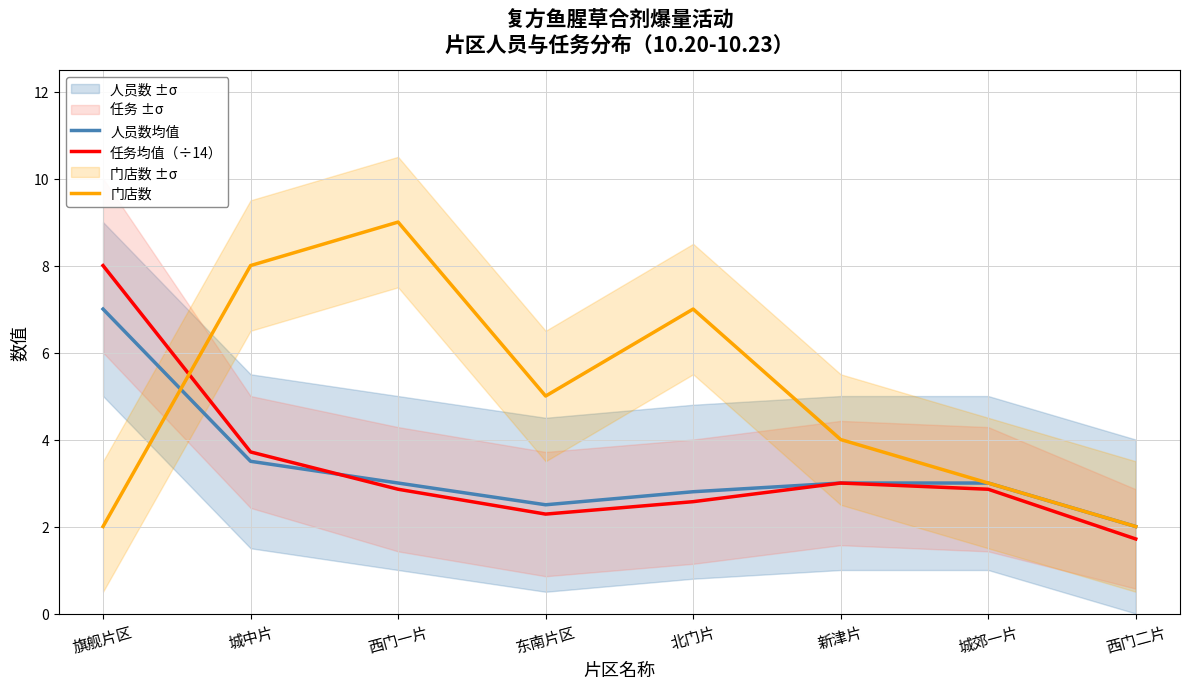

What is the label of the 5th point from the right?

东南片区